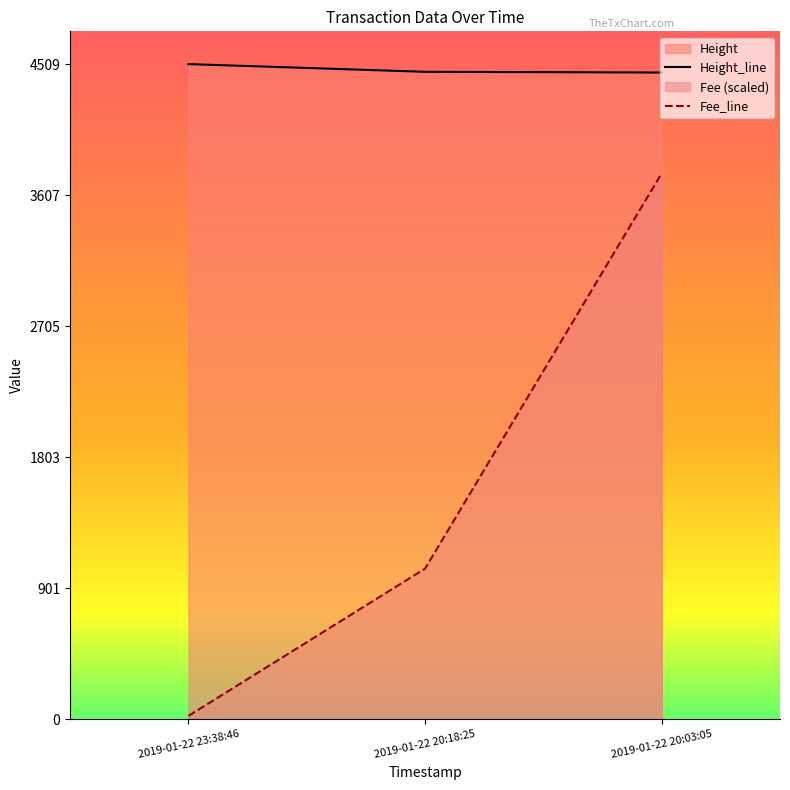

How many lines are shown in the chart?

2